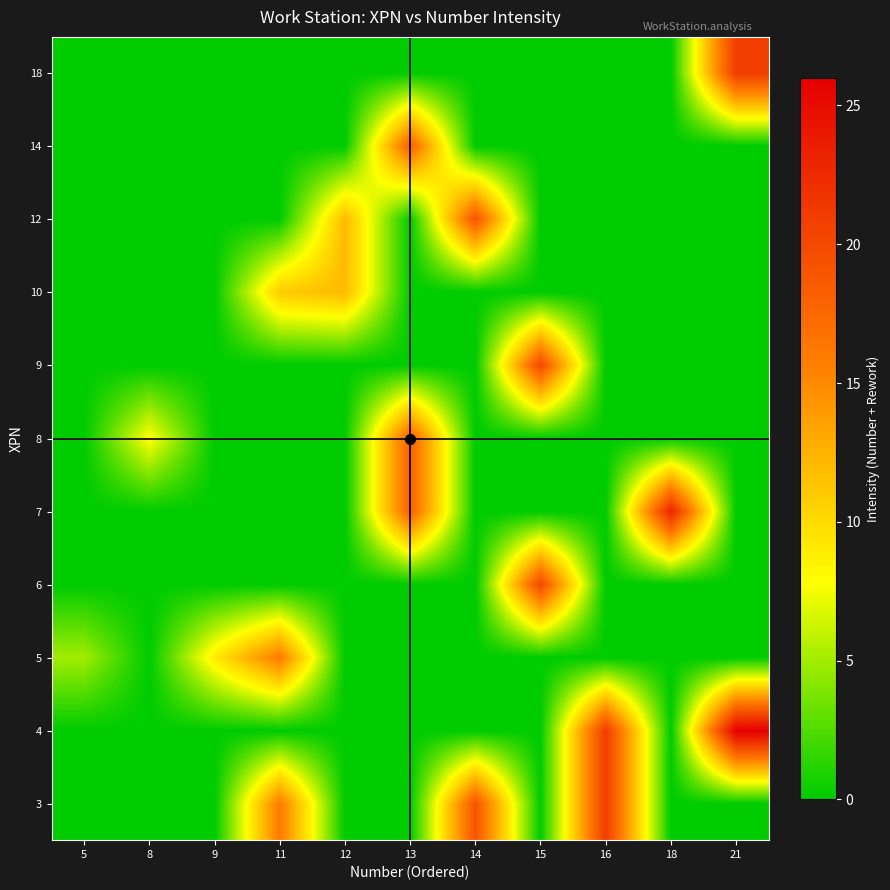

What is the difference between the highest and lowest values at 11?

16